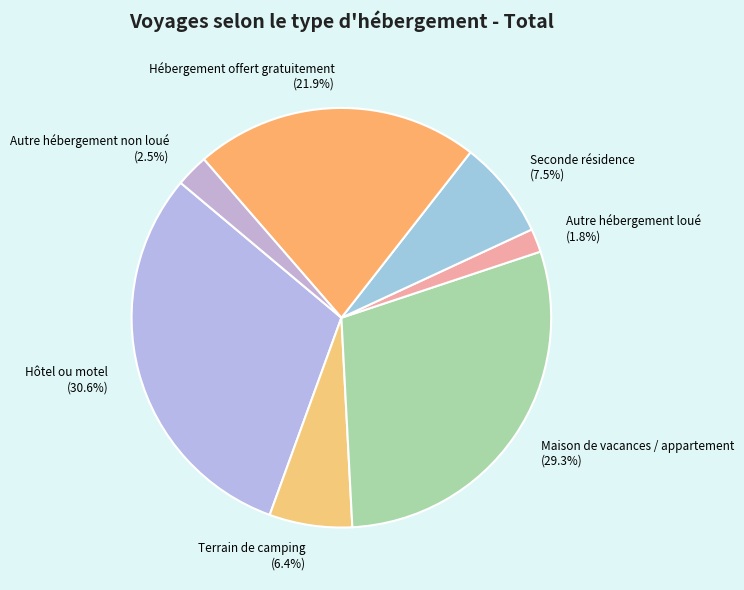

The Maison de vacances / appartement slice represents 29% of the pie. True or false?

True